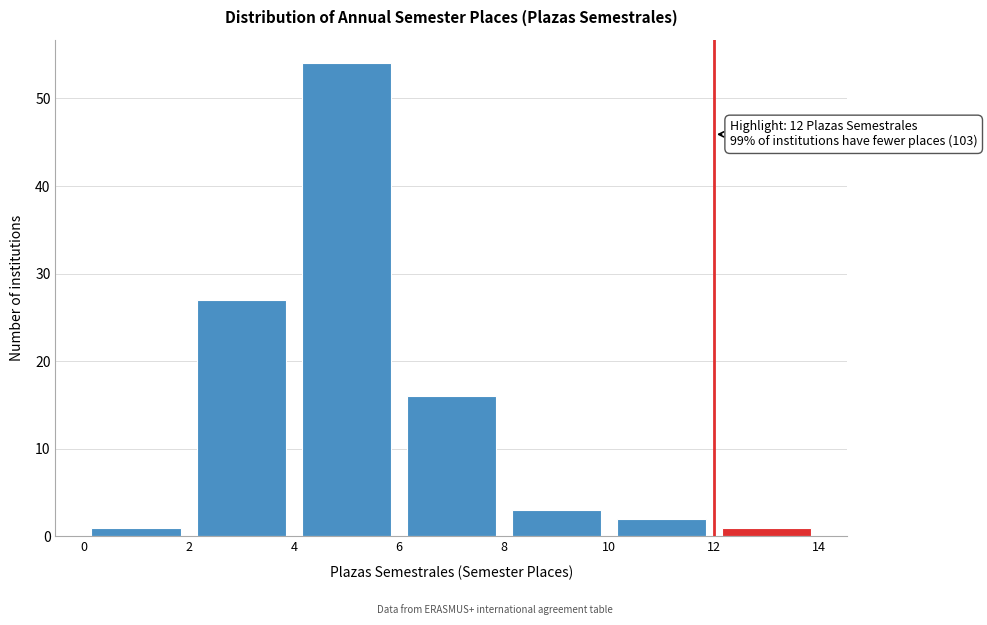

Over which range of the x-axis is the bar tallest?

4 to 6